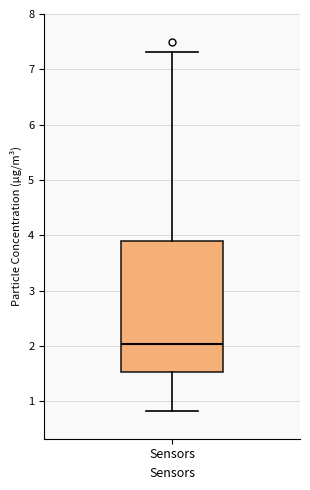

Read this box plot against the y-axis: the position of the median line, the range covered by the box, and the ends of both whiskers. The values are not printed on the chart, so give them approximately, as read against the axis.

median 2.0, box 1.5 to 3.9, whiskers 0.8 to 7.3